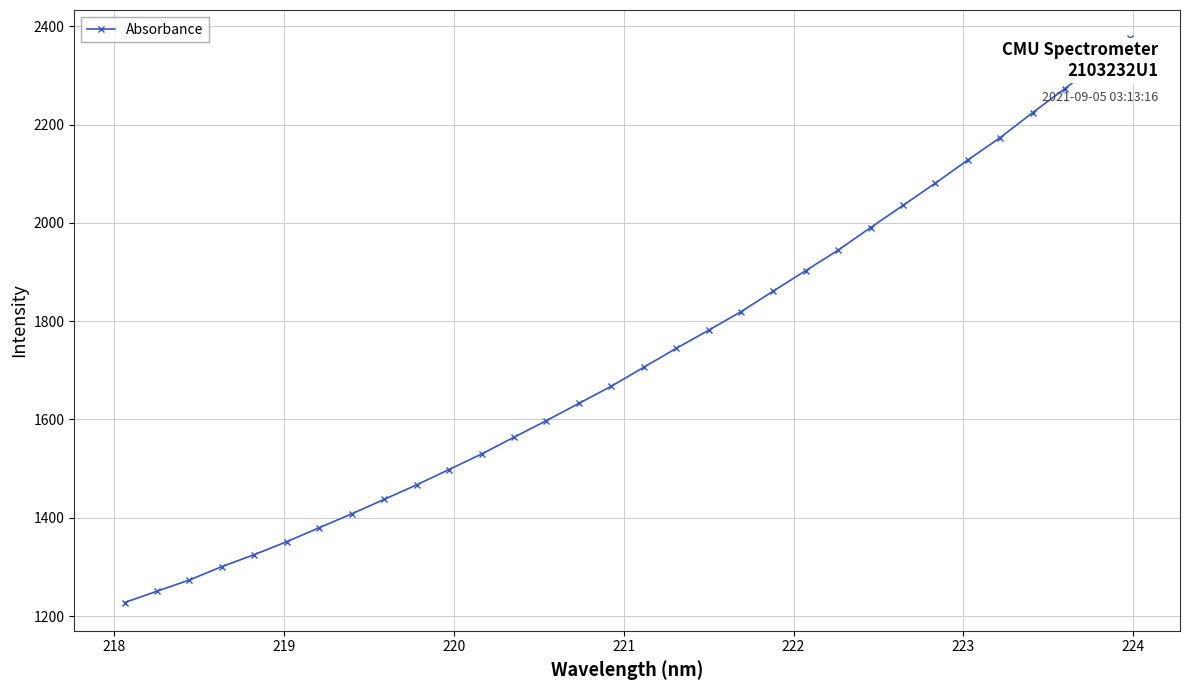

How many lines are shown in the chart?

1